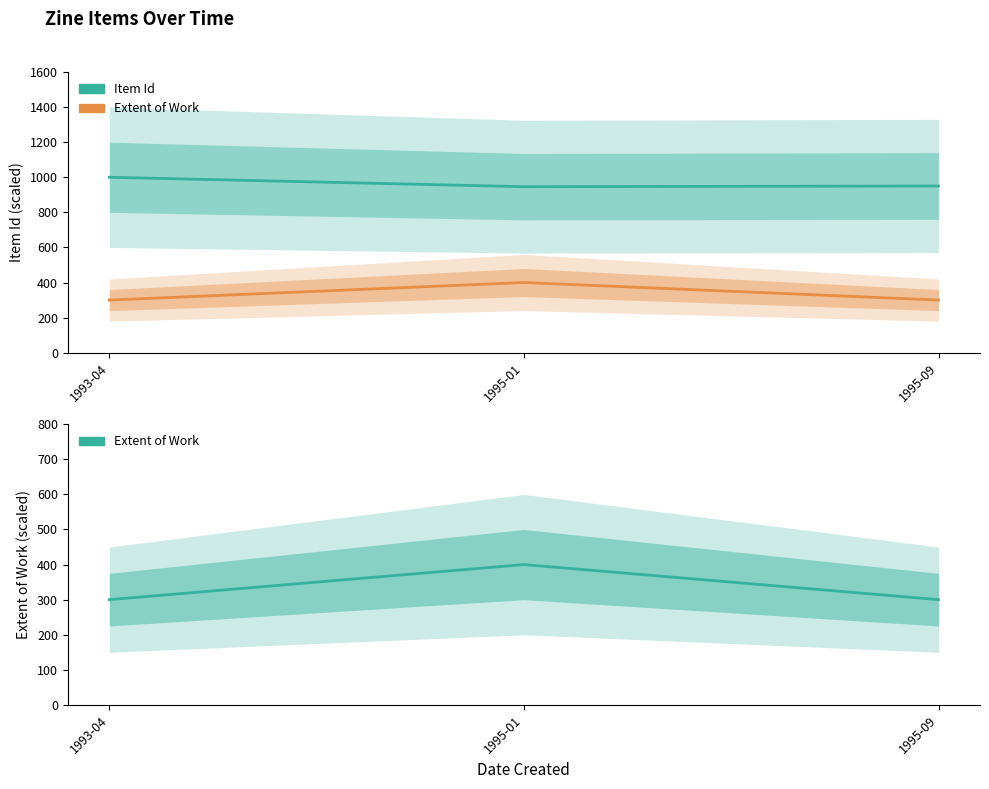

Which series has the largest range (max minus min)?

Extent of Work